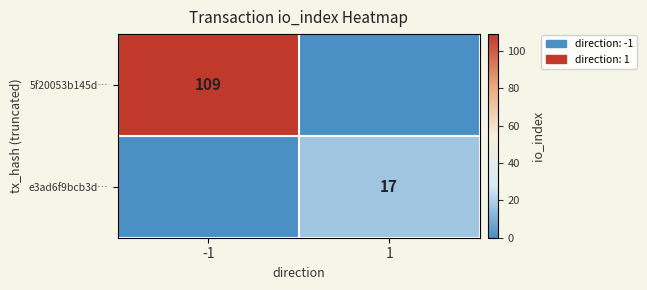

Is the value of e3ad6f9bcb3d… at 1 greater than the value of 5f20053b145d… at -1?

No